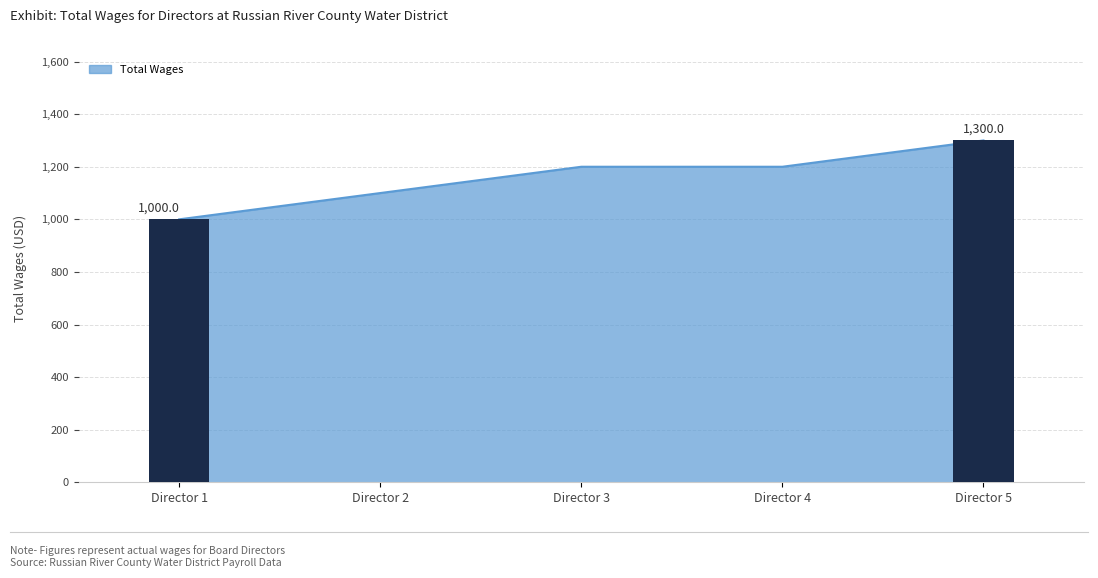

Which has a higher value, Director 4 or Director 3?

Director 4